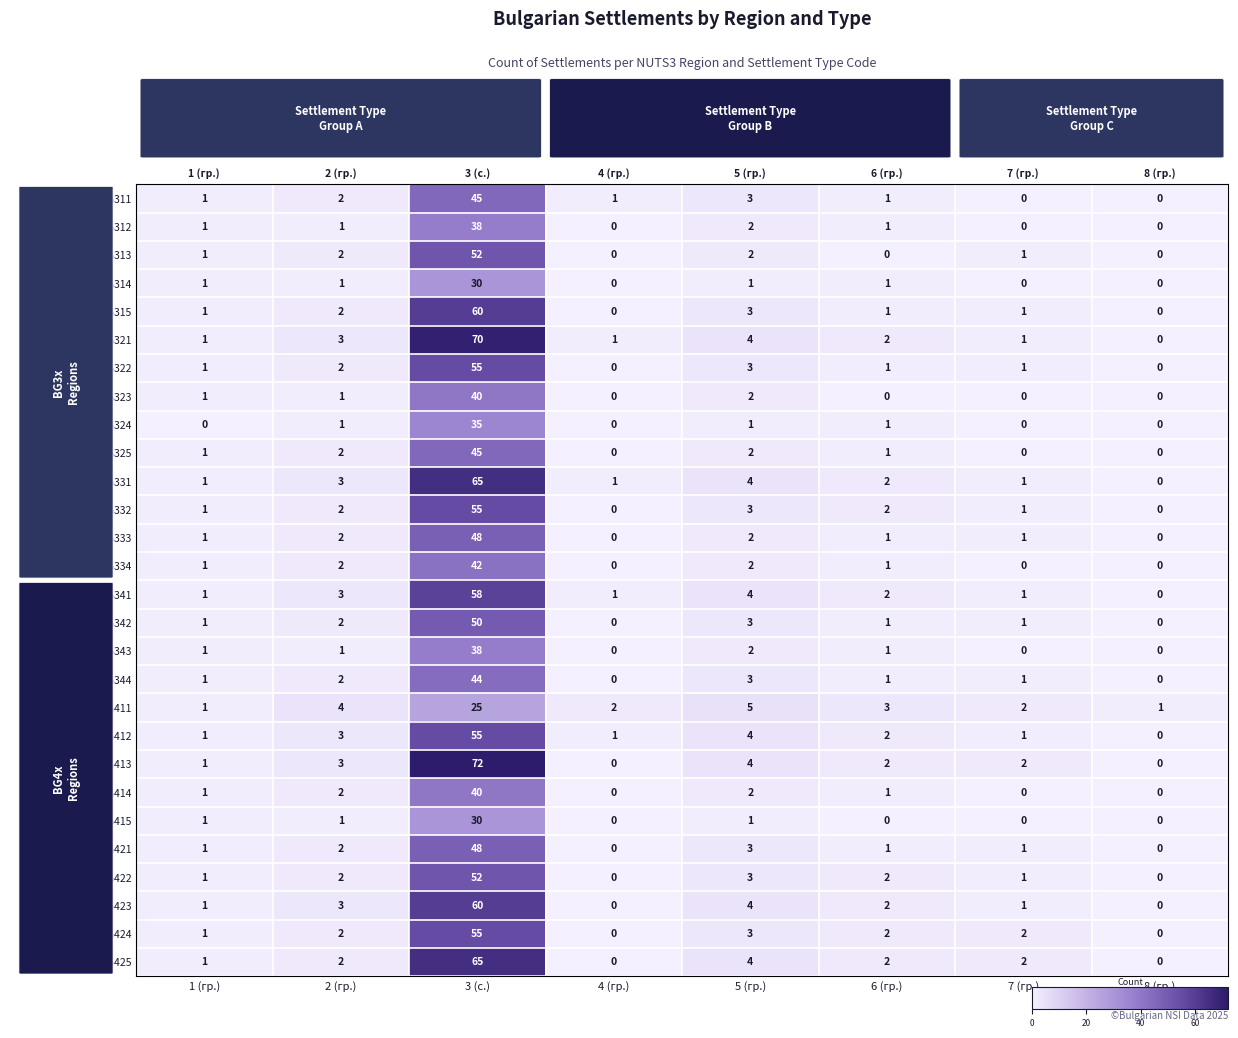

What is the sum of all BG322 values?

63